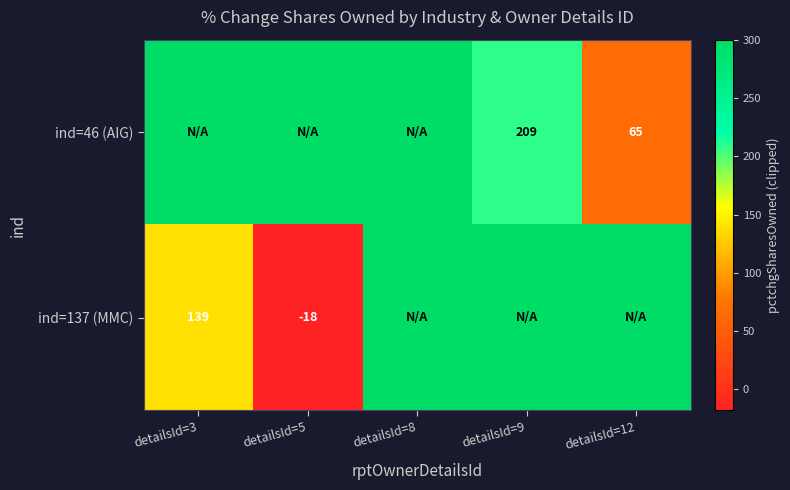

The ind=46 (AIG) series shows 65 at detailsId=12. True or false?

True